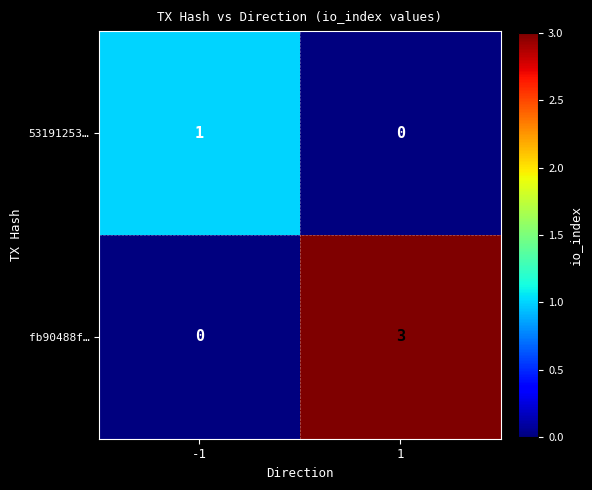

Count the number of categories in the chart.

2